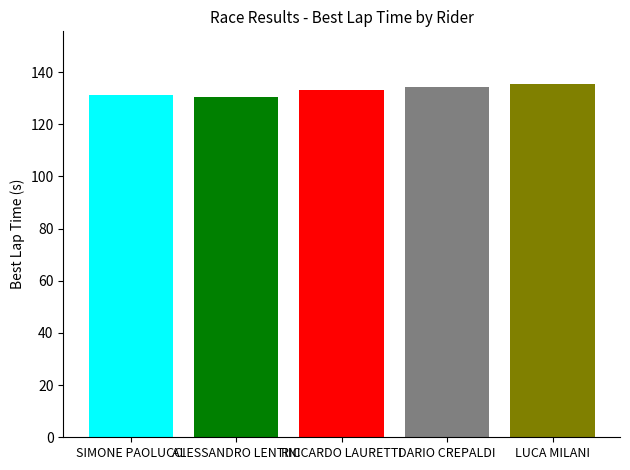

Reading left to right, transcribe all the data shown in this chart.

131.2	130.5	133.2	134.3	135.3